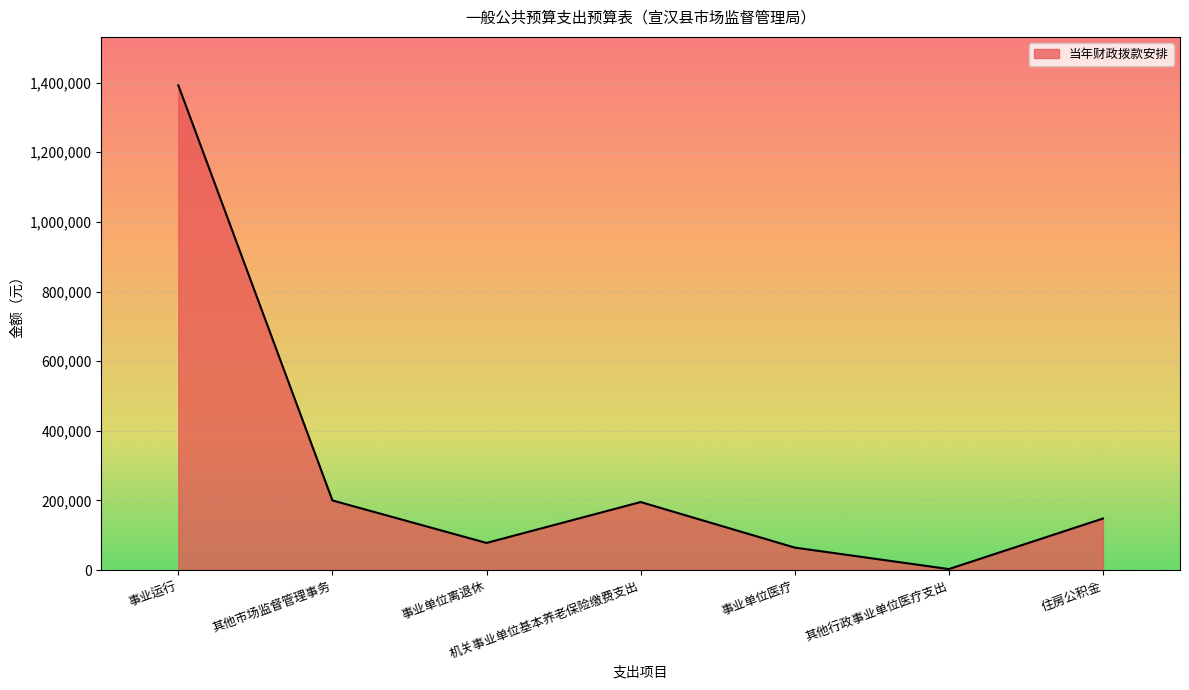

What is the sum of the values at 其他市场监督管理事务 and 事业运行?

1591936